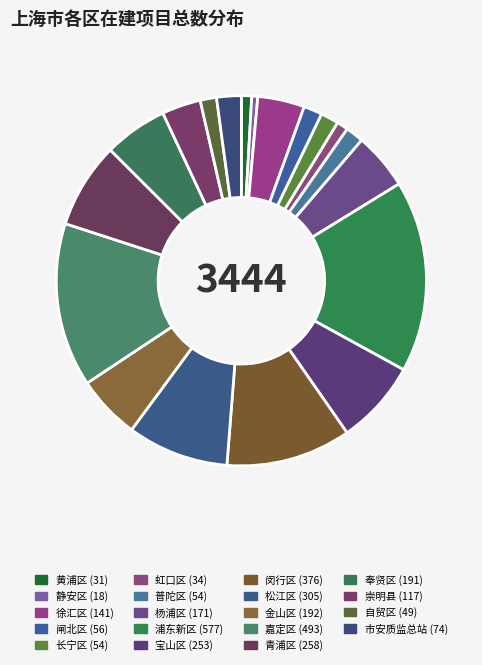

Count the number of slices in the pie.

19